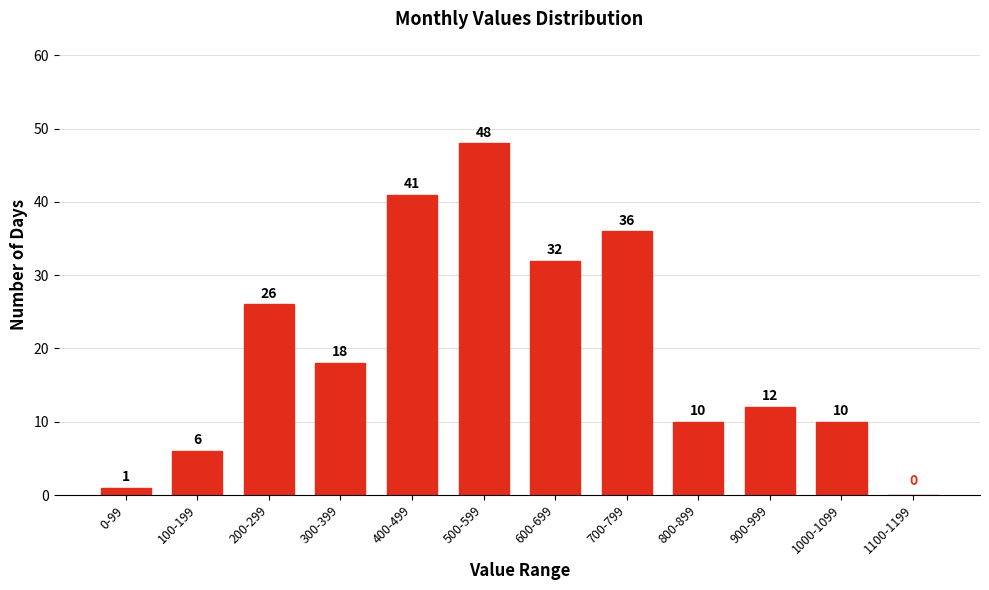

Reading left to right, what are all the values shown in this chart?

0-99=1	100-199=6	200-299=26	300-399=18	400-499=41	500-599=48	600-699=32	700-799=36	800-899=10	900-999=12	1000-1099=10	1100-1199=0